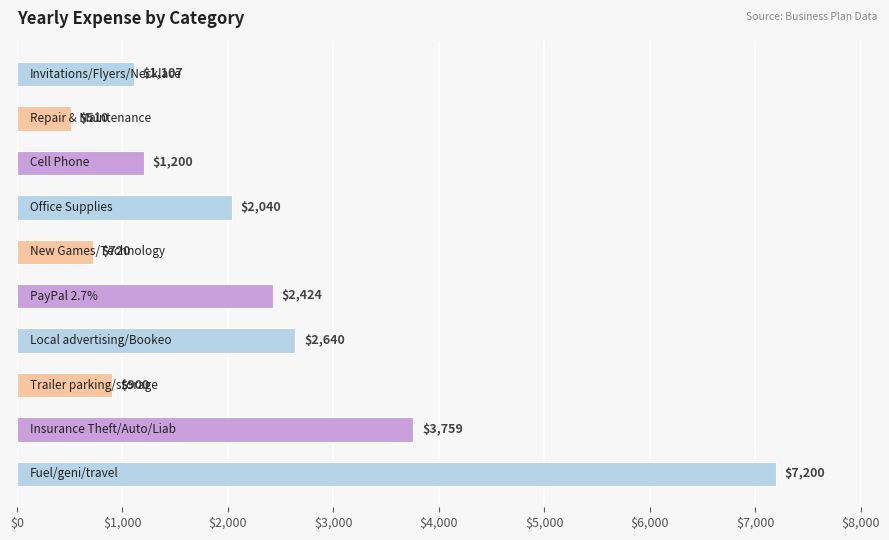

What is the sum of all values?

22500